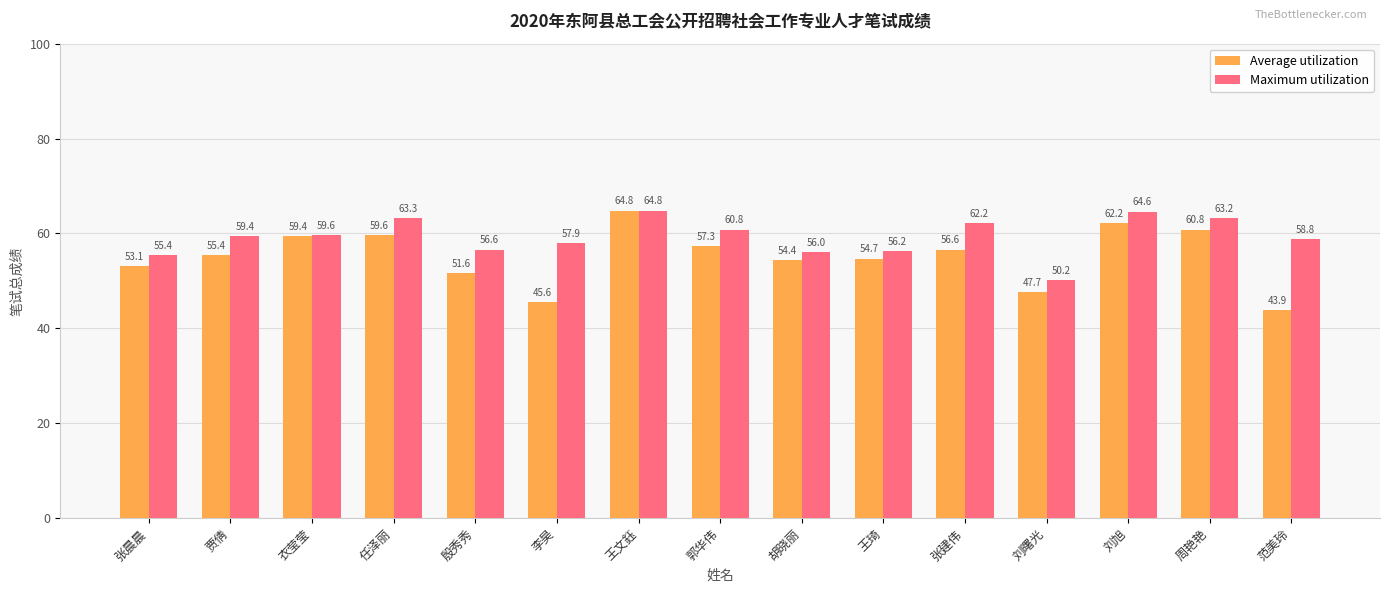

What is the minimum value shown in the chart?

43.9